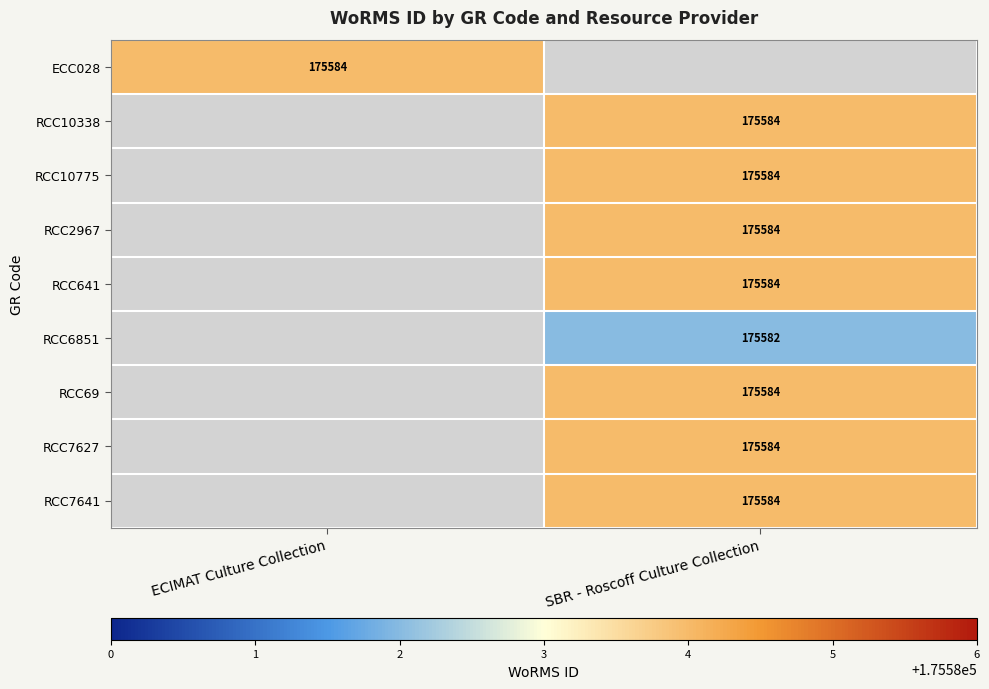

True or false: RCC10338 has a value of 96871.5 at SBR - Roscoff Culture Collection.

False